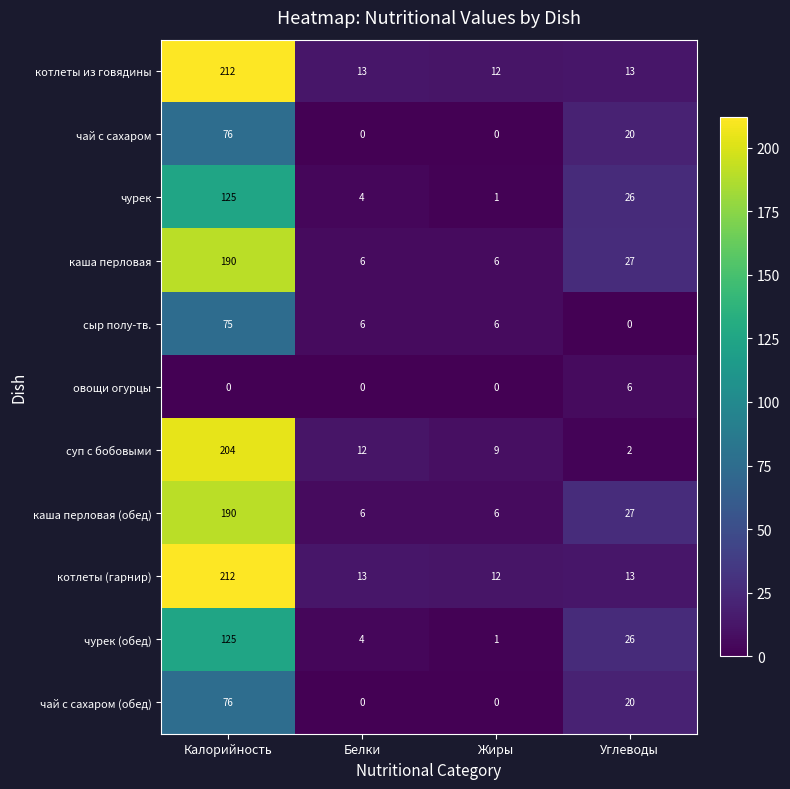

What is the difference between the maximum and minimum values in the сыр полу-тв. series?

75